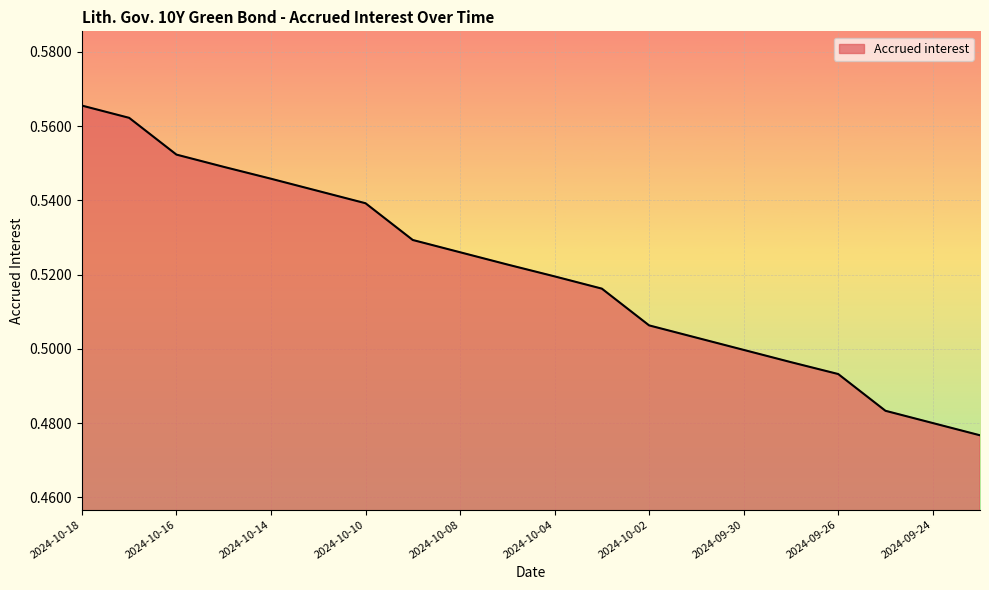

How many lines are shown in the chart?

1